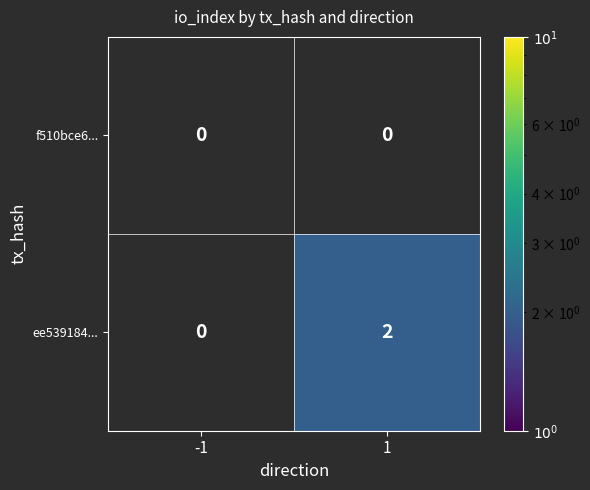

The ee539184... series shows 0 at -1. True or false?

True